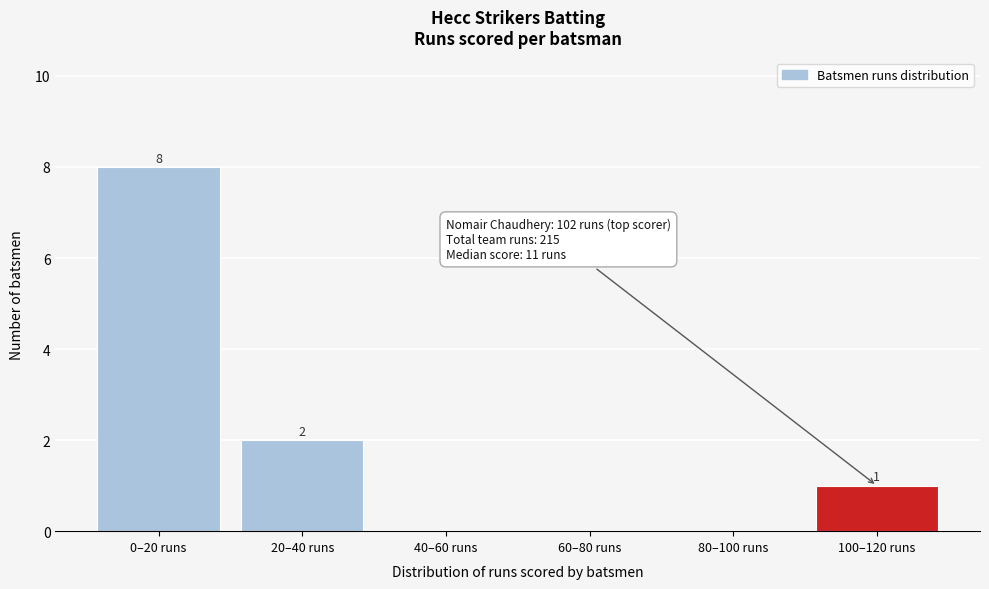

Reading left to right, what are all the values shown in this chart?

0–20 runs=8	20–40 runs=2	40–60 runs=0	60–80 runs=0	80–100 runs=0	100–120 runs=1